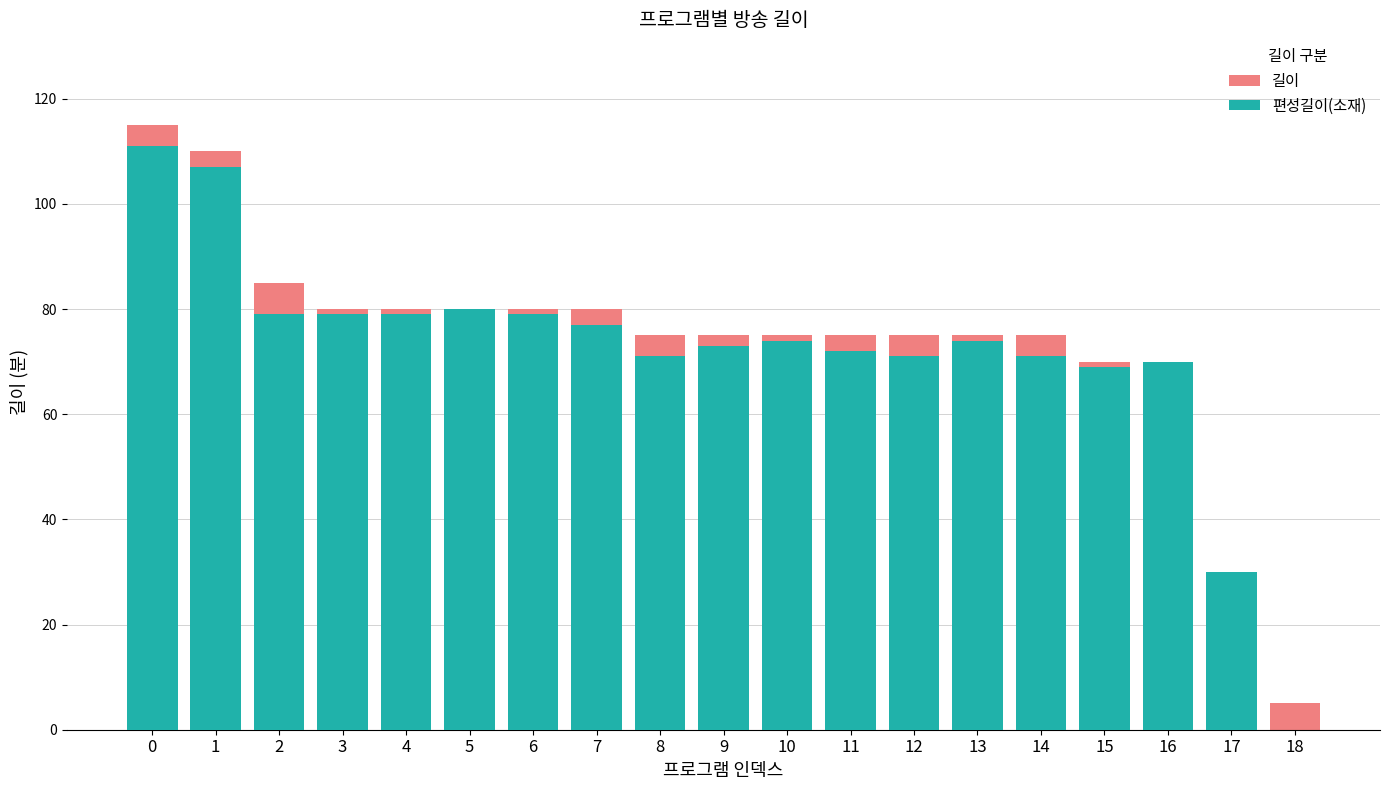

What is the difference between the highest and lowest values at 9?

2